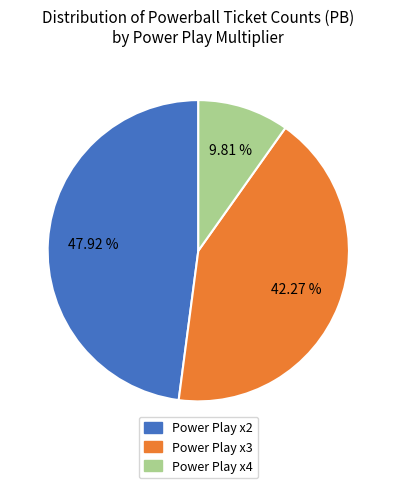

Does any single category account for the majority?

No